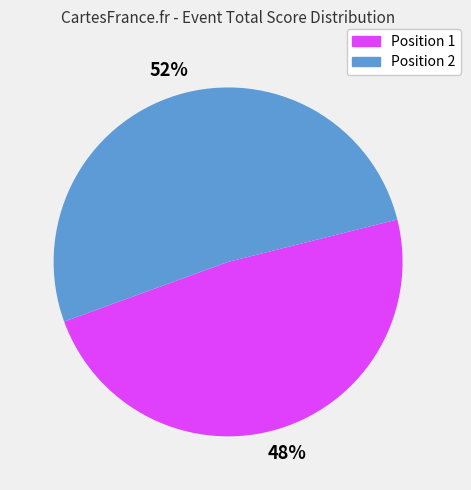

Approximately how many times larger is the value at Position 1 compared to Position 2?

0.9